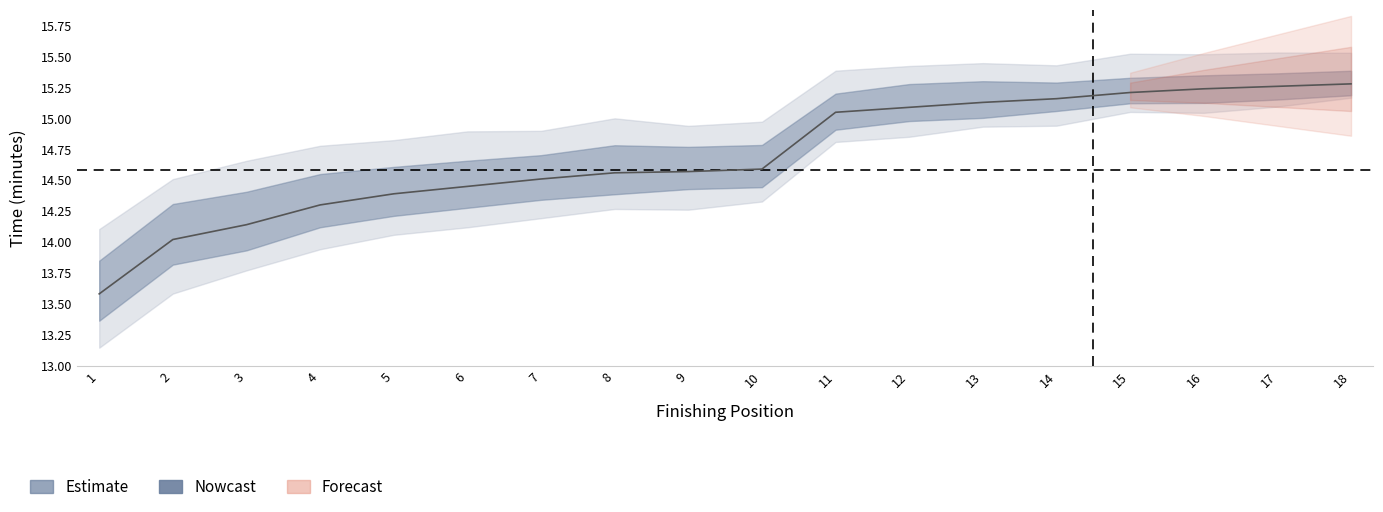

Reading left to right, list all the values displayed in this chart.

13.6	14.0	14.1	14.3	14.4	14.4	14.5	14.6	14.6	14.6	15.1	15.1	15.1	15.2	15.2	15.2	15.3	15.3